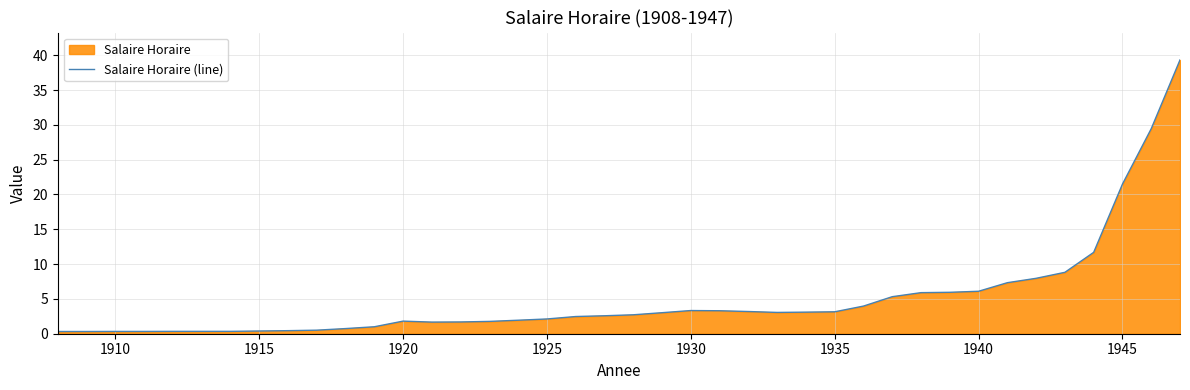

What is the difference between the second highest and second lowest values?

29.1